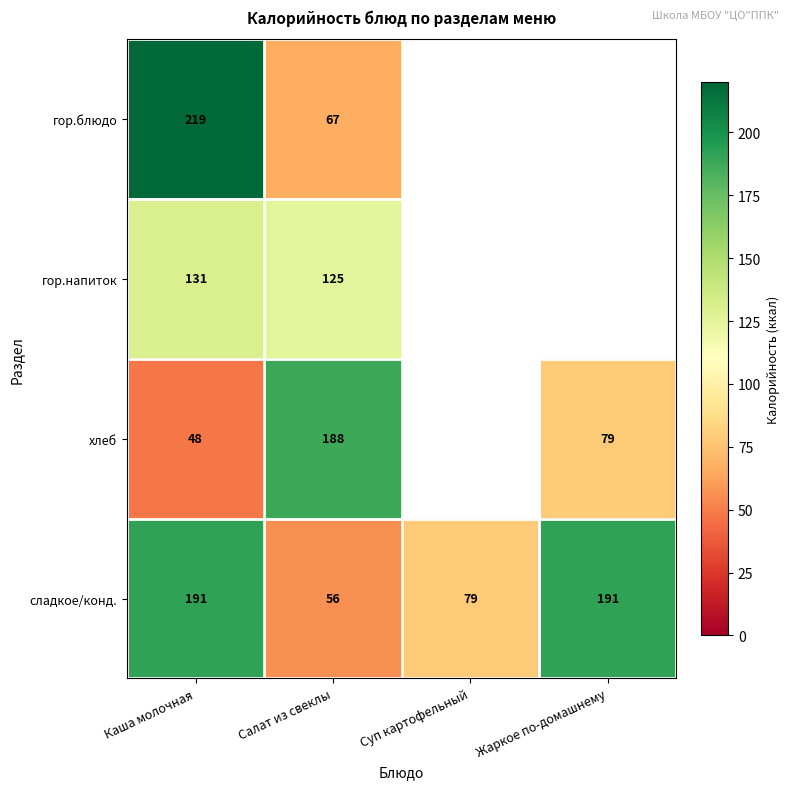

What is the difference between the highest and lowest values at Каша молочная?

171